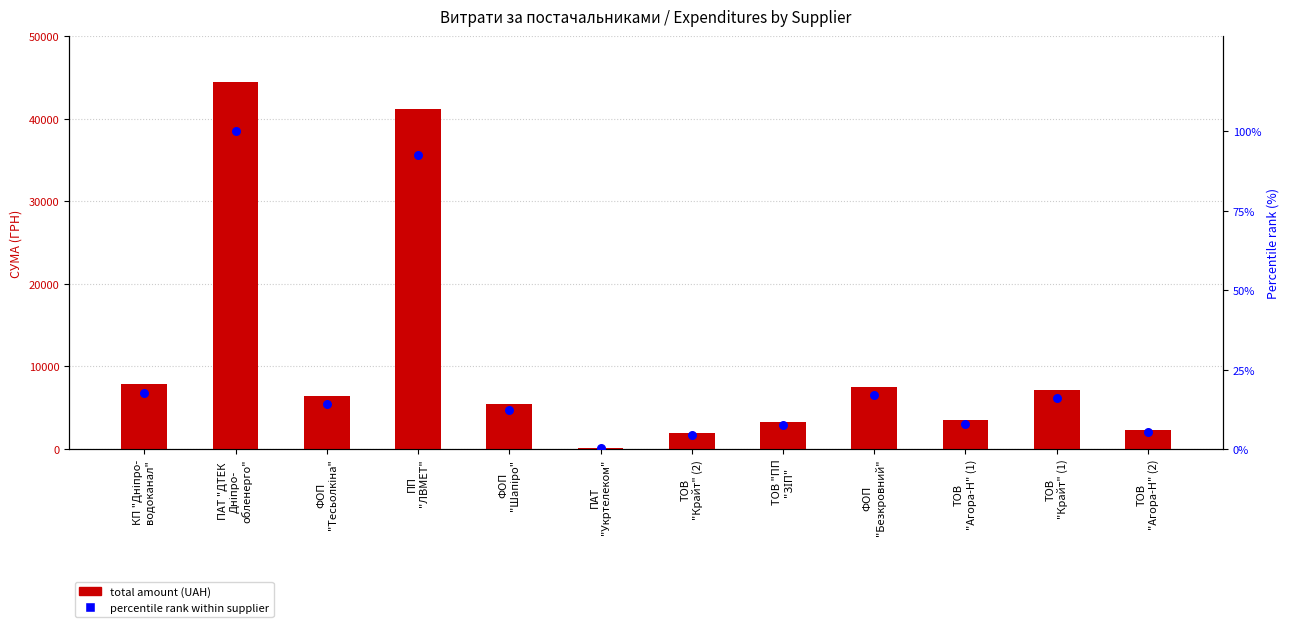

What are all the series names shown in the legend?

total amount (UAH), percentile rank within supplier